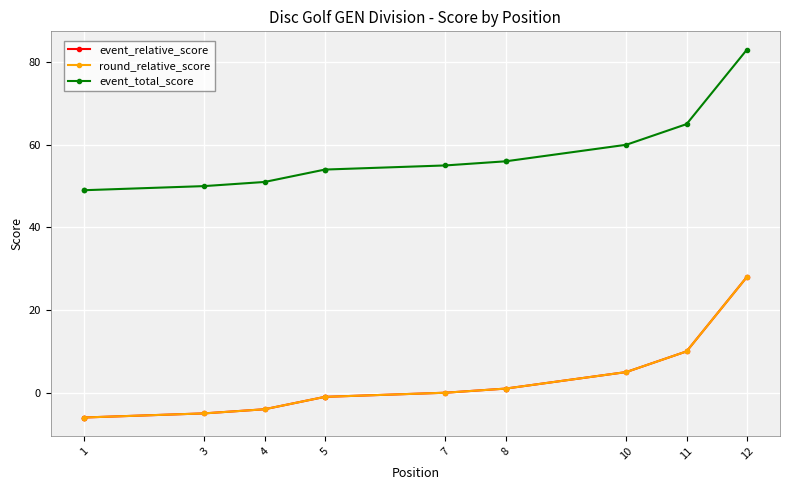

The event_total_score series shows 33 at 8. True or false?

False